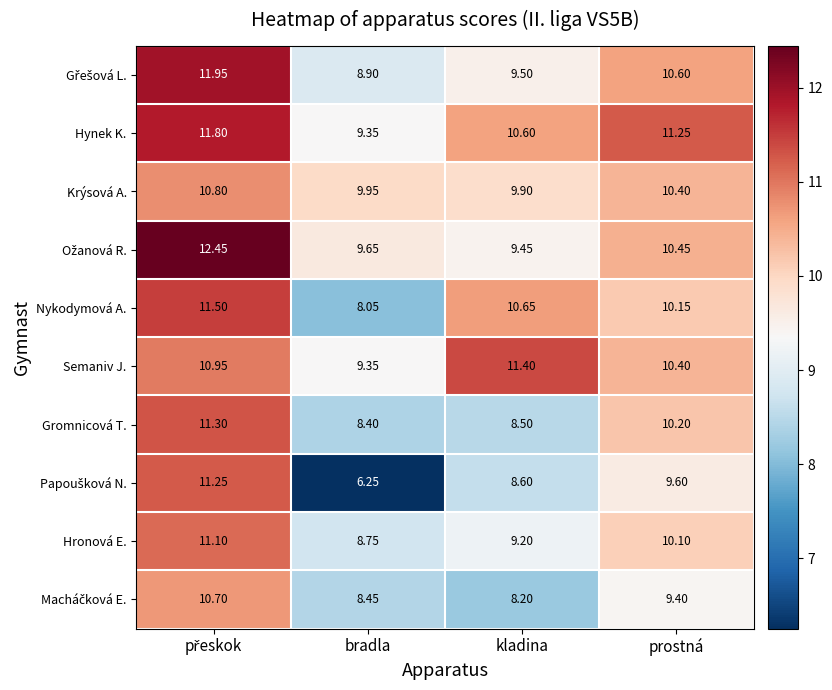

Between kladina and prostná, which series saw the biggest shift?

Gromnicová T.